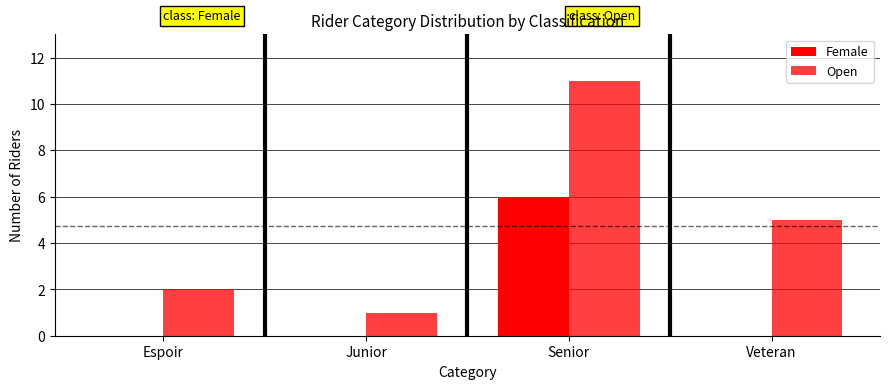

What is the label of the 2nd bar from the right?

Senior